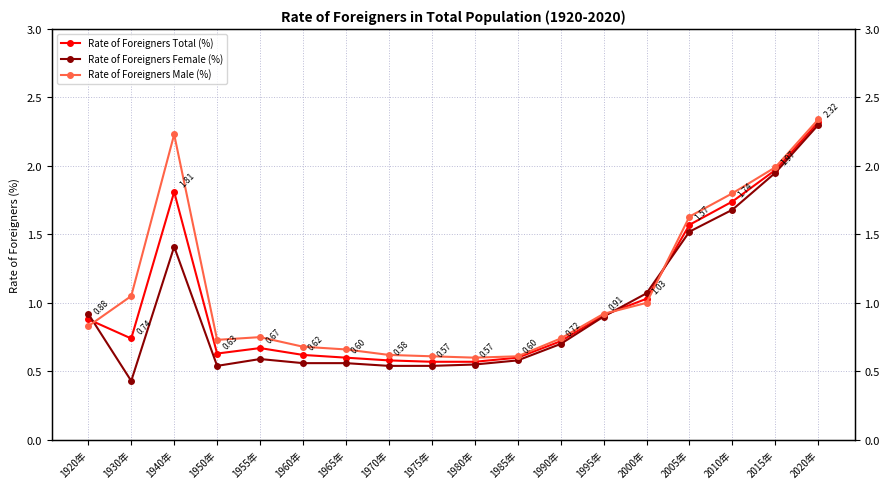

How many series are shown in this chart?

3